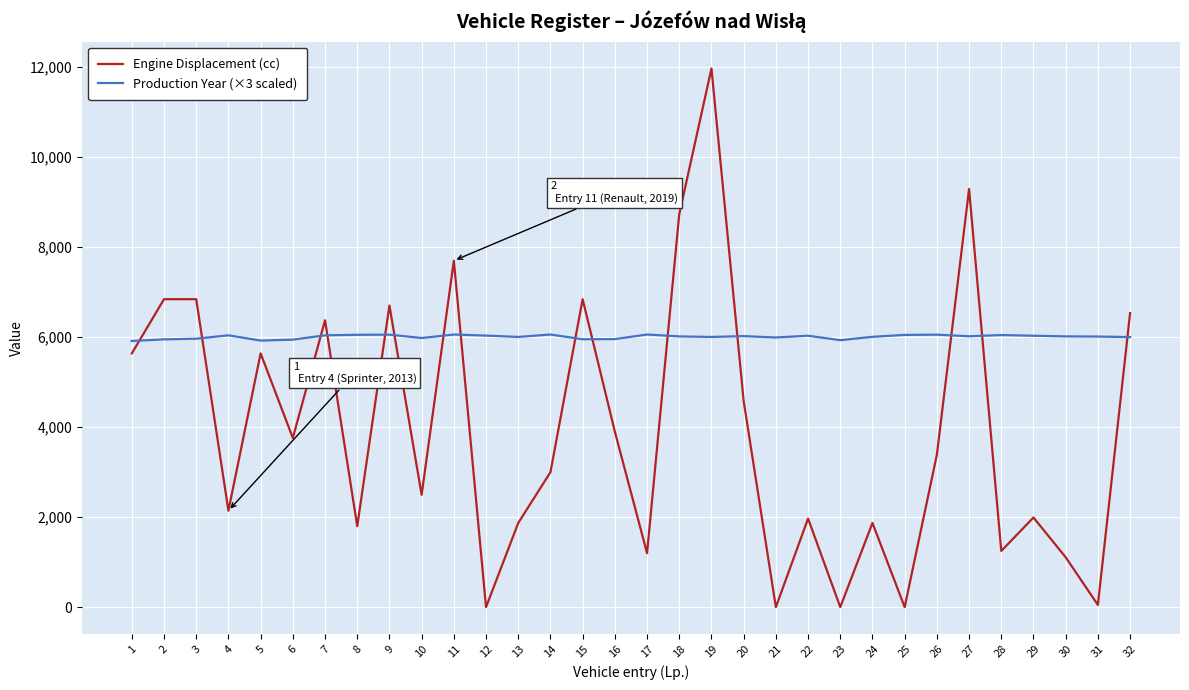

Which series has the largest total across all categories?

Production Year (×3 scaled)